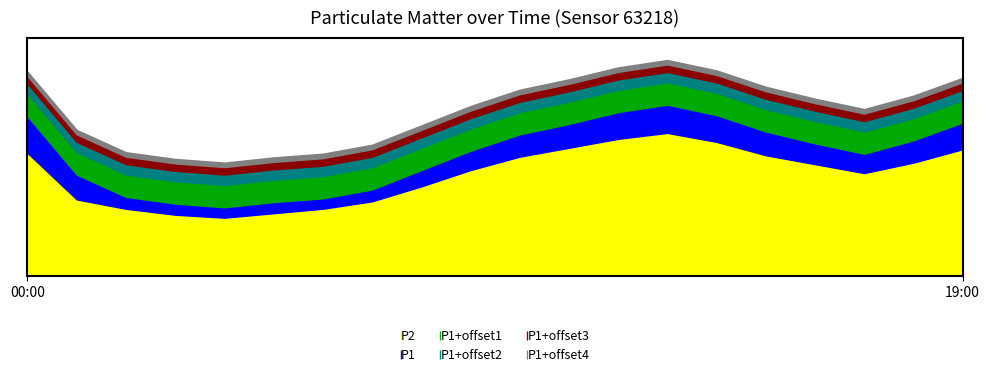

At how many categories does at least one series exceed 5?

17